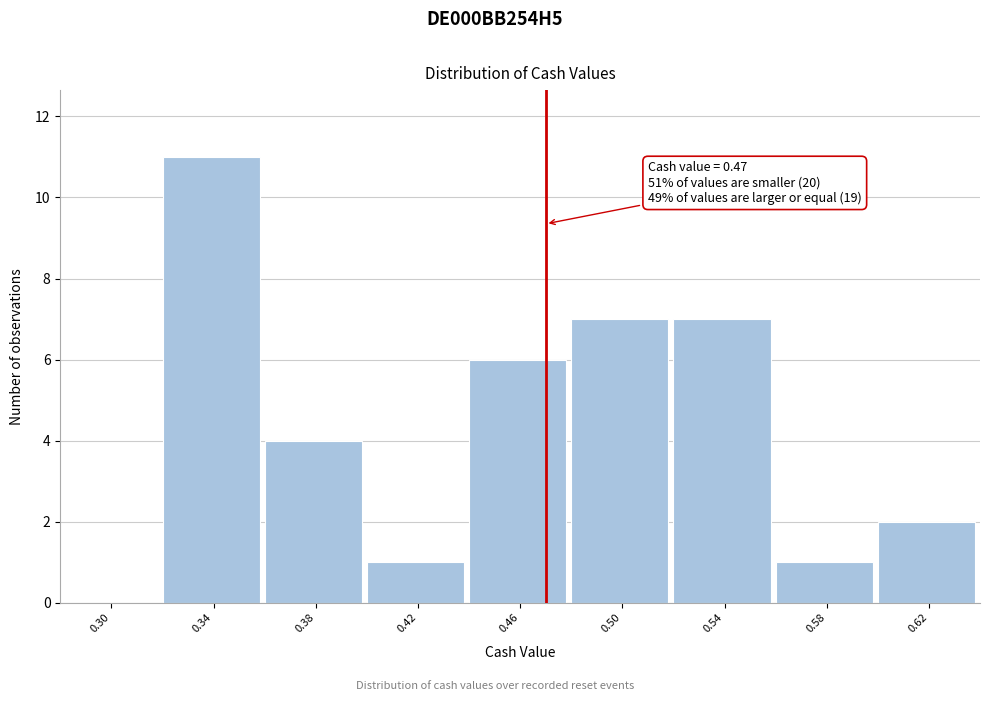

Which range on the x-axis has the tallest bar?

0.32 to 0.36